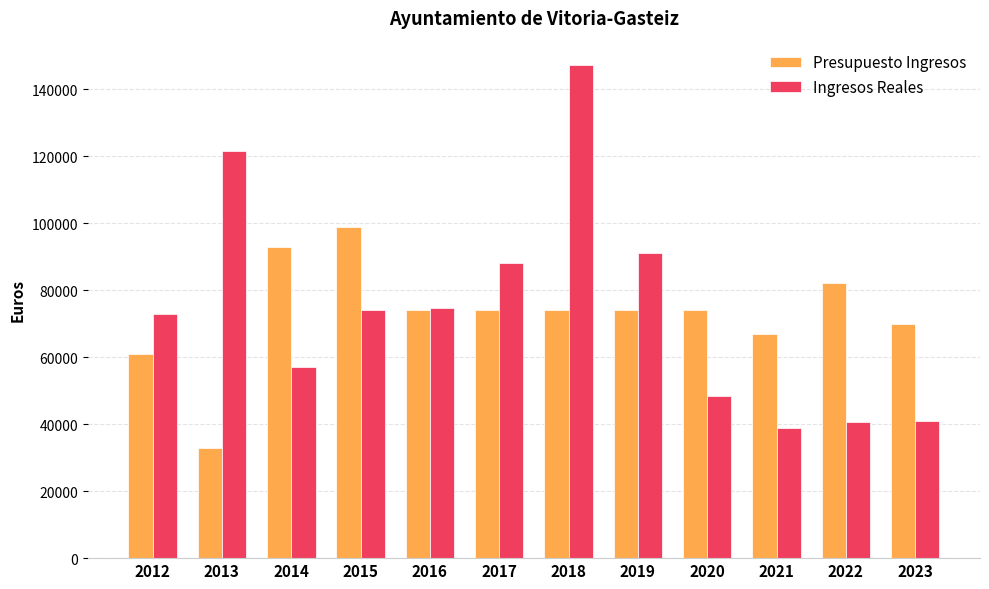

Are the bars grouped side by side (vs. stacked)?

Yes